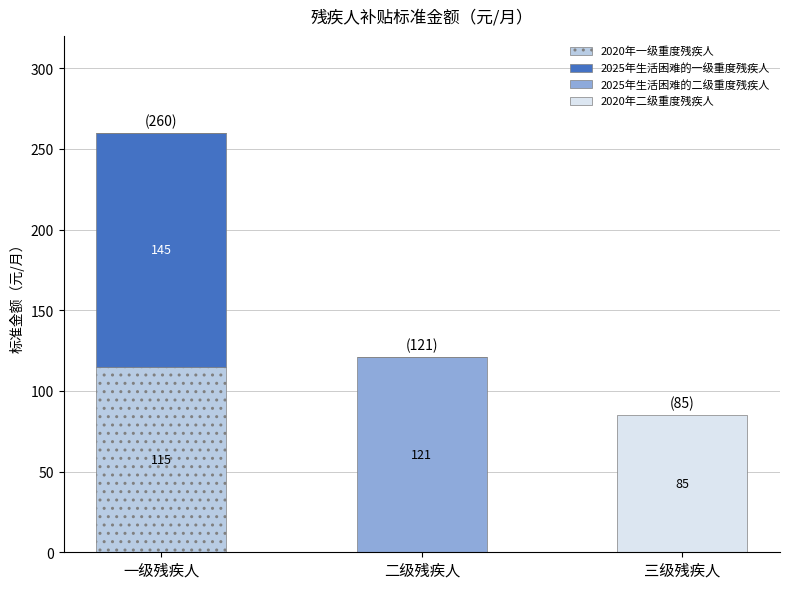

At which category is the sum across all series the highest?

一级残疾人